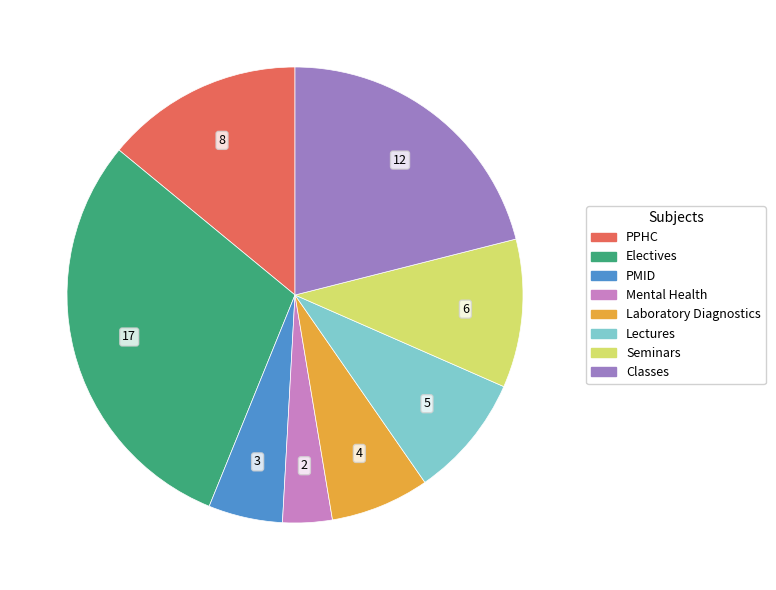

Do Classes and PPHC together represent more than half of the pie?

No